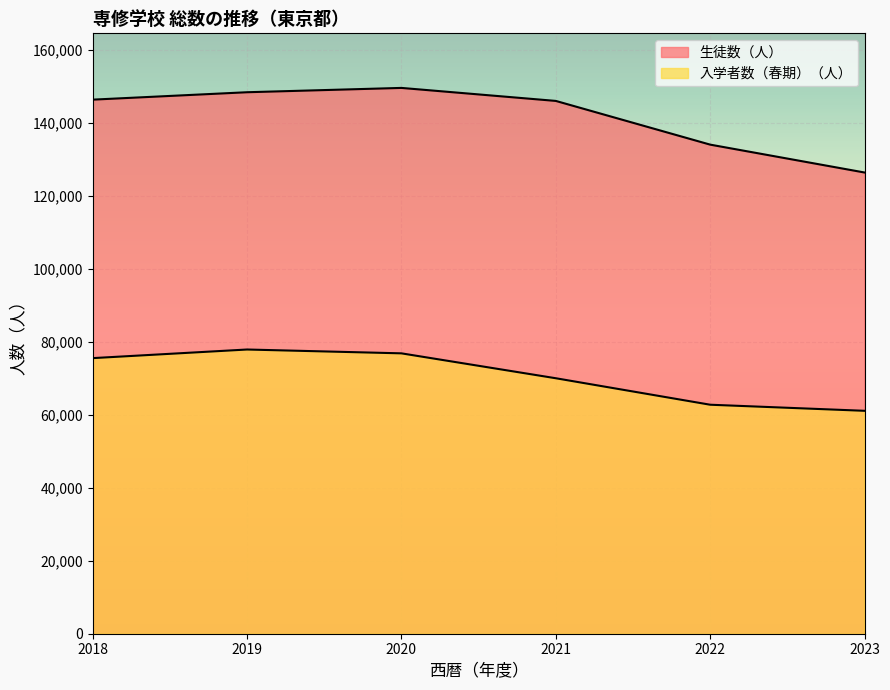

What is the difference between the 入学者数（春期）（人） values at 2020 and 2019?

1050